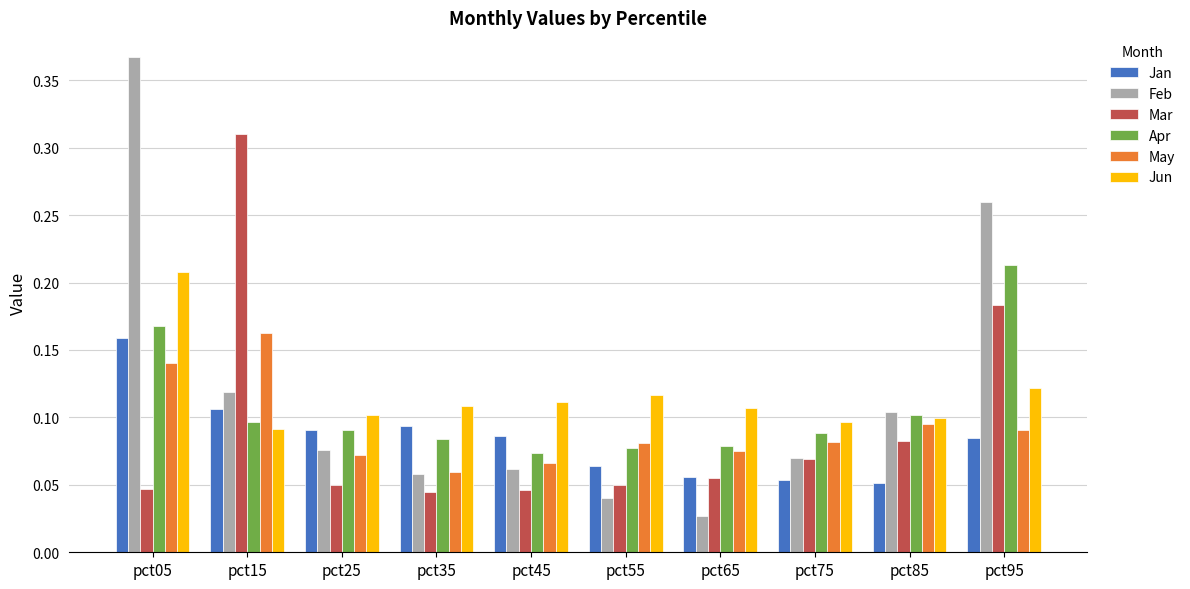

At which label is Feb closest to 0?

pct65